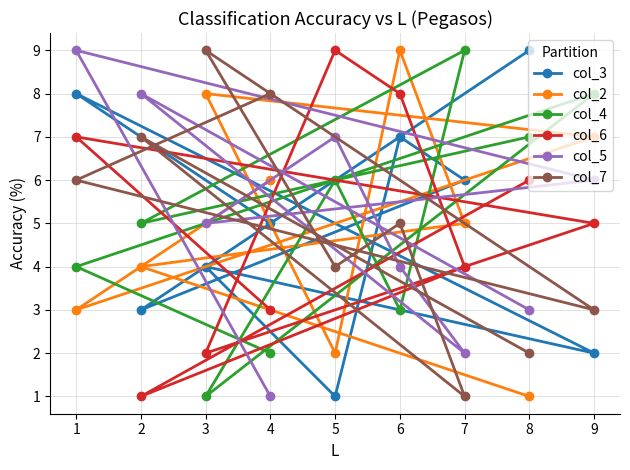

Read the col_2 value at 6.

9